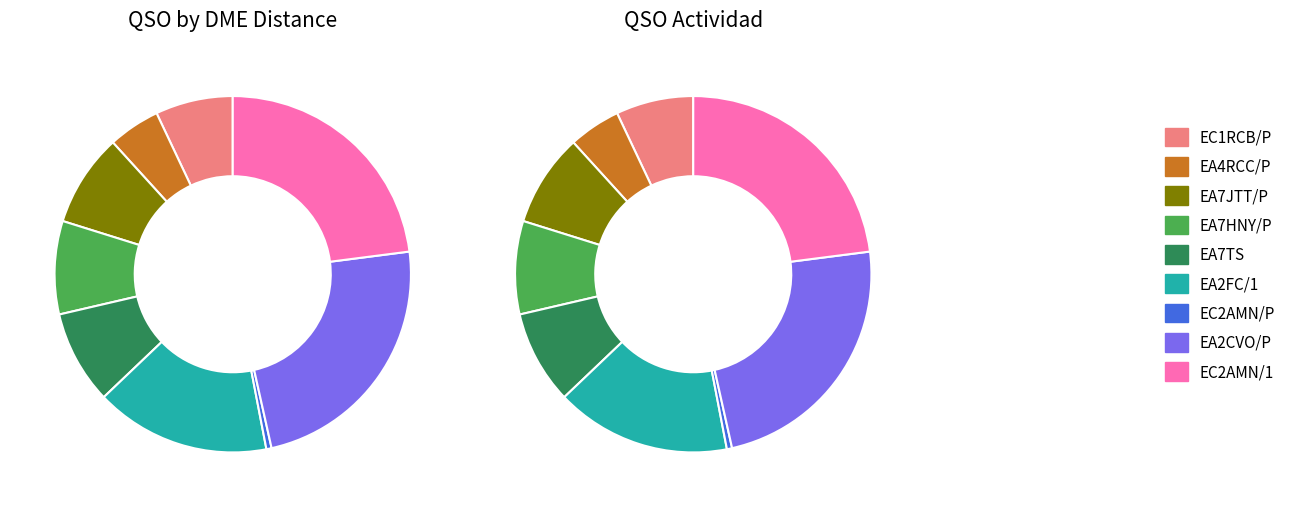

To the nearest percent, what is the difference between the largest and smallest slice percentages?

23%